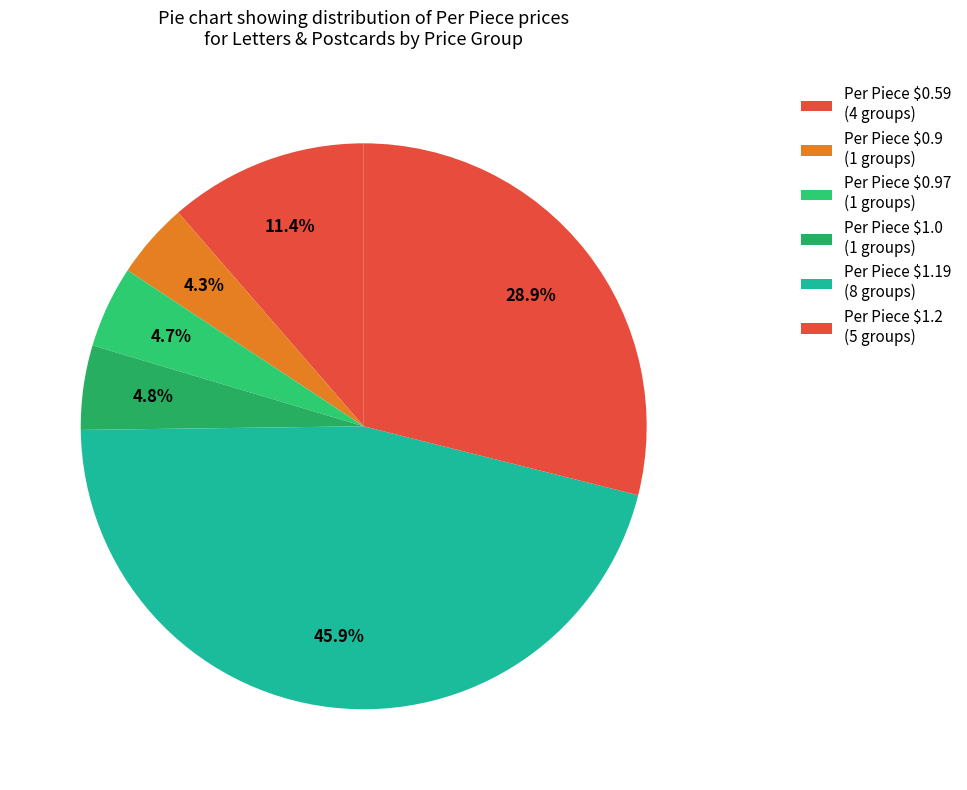

How many slices are in this pie chart?

6